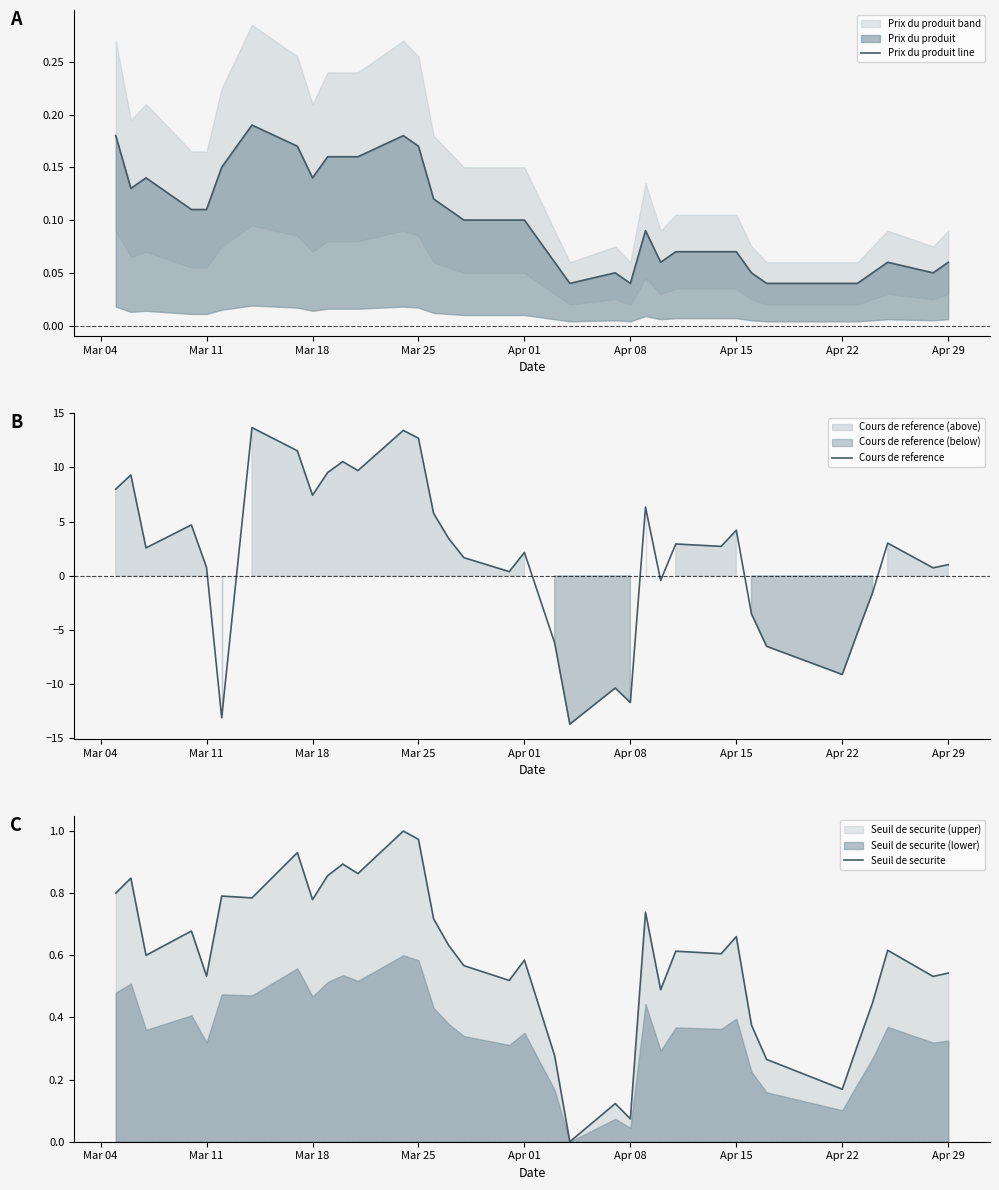

What is the difference between the maximum and second lowest values in the Seuil de securite series?

0.9